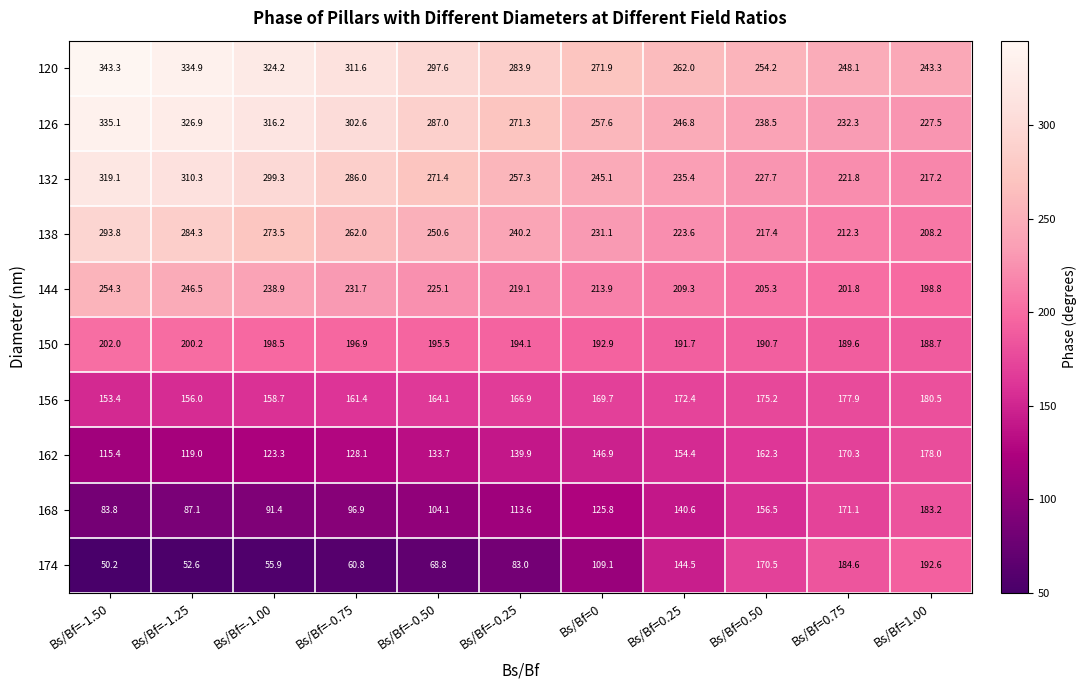

Which label corresponds to the largest value in the chart?

Bs/Bf=-1.50